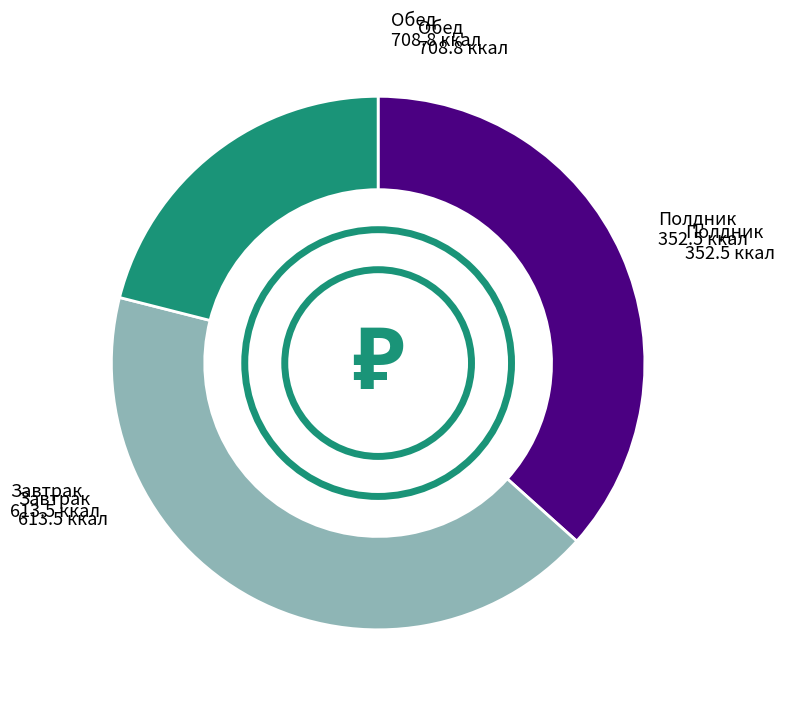

Does any single category account for the majority?

No